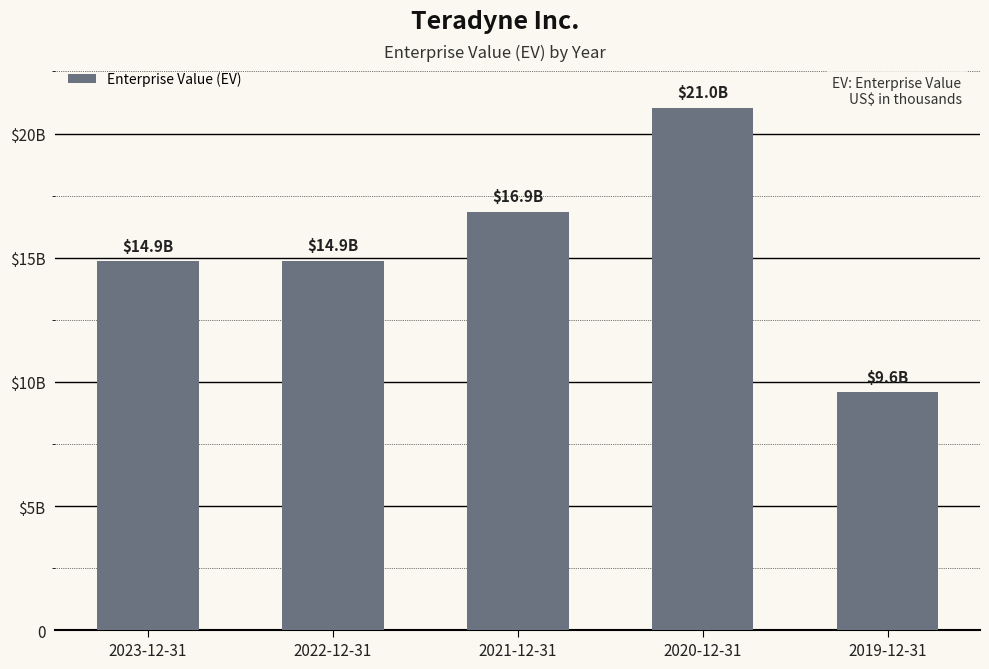

Rank the categories by value from highest to lowest.

2020-12-31, 2021-12-31, 2022-12-31, 2023-12-31, 2019-12-31